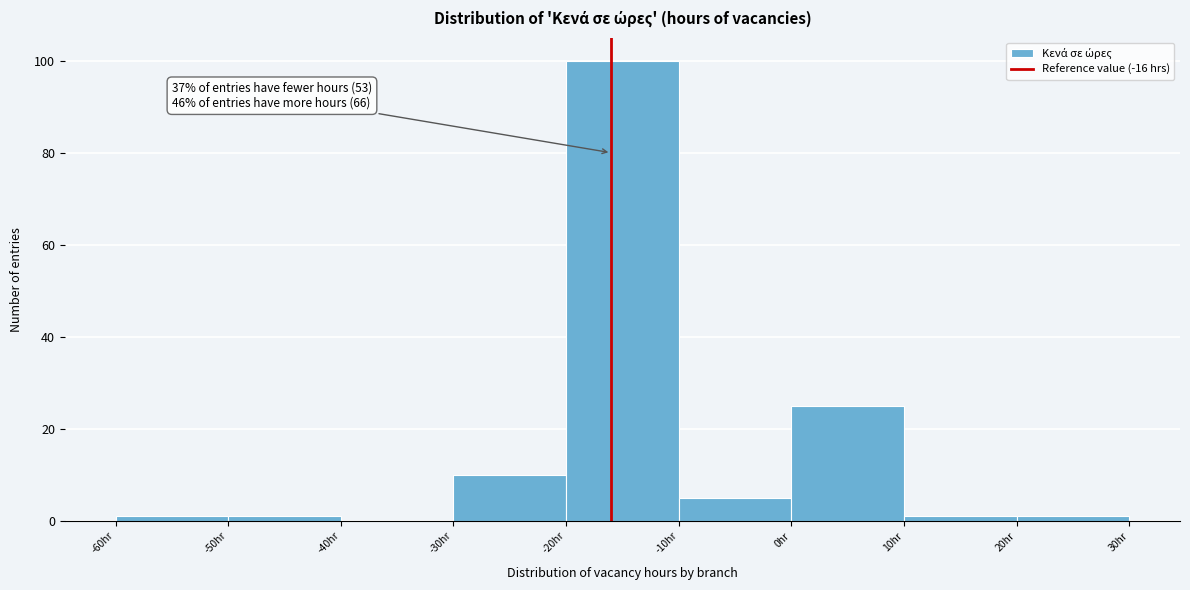

Over which range of the x-axis is the bar tallest?

-20 to -10